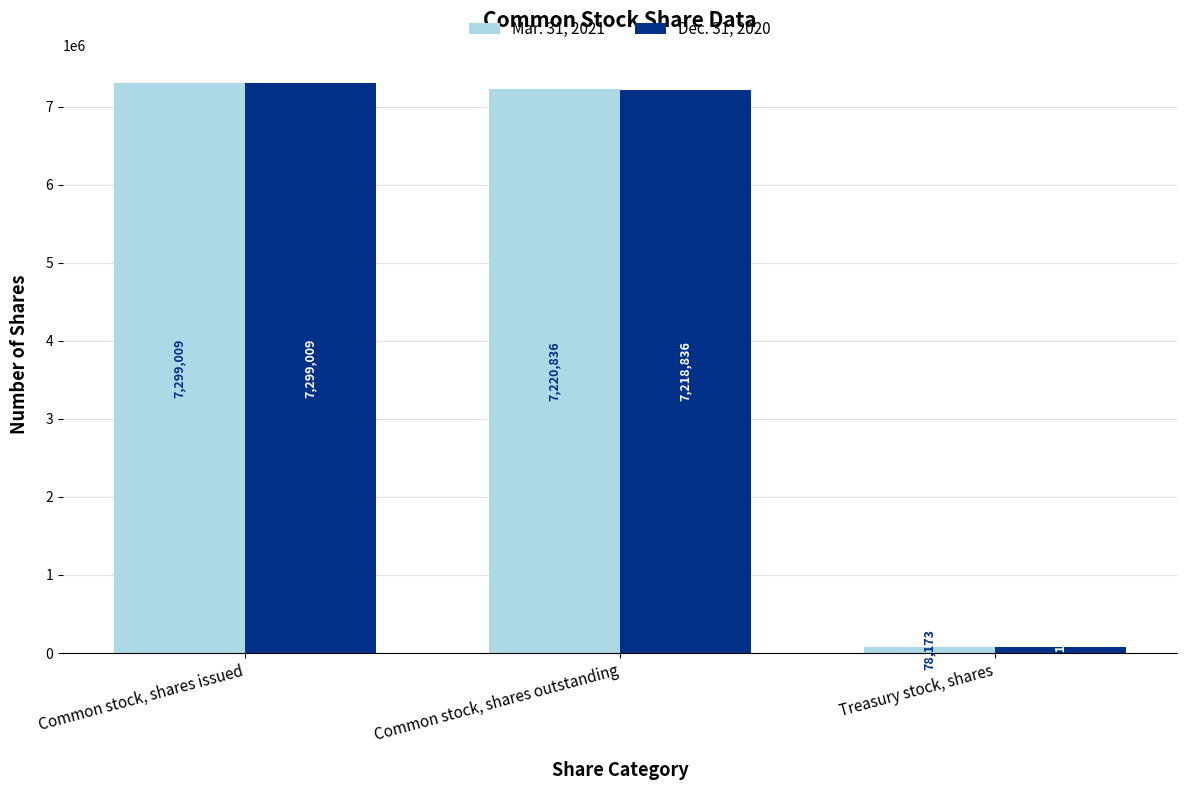

Which series changed the most between Common stock, shares issued and Treasury stock, shares?

Mar. 31, 2021